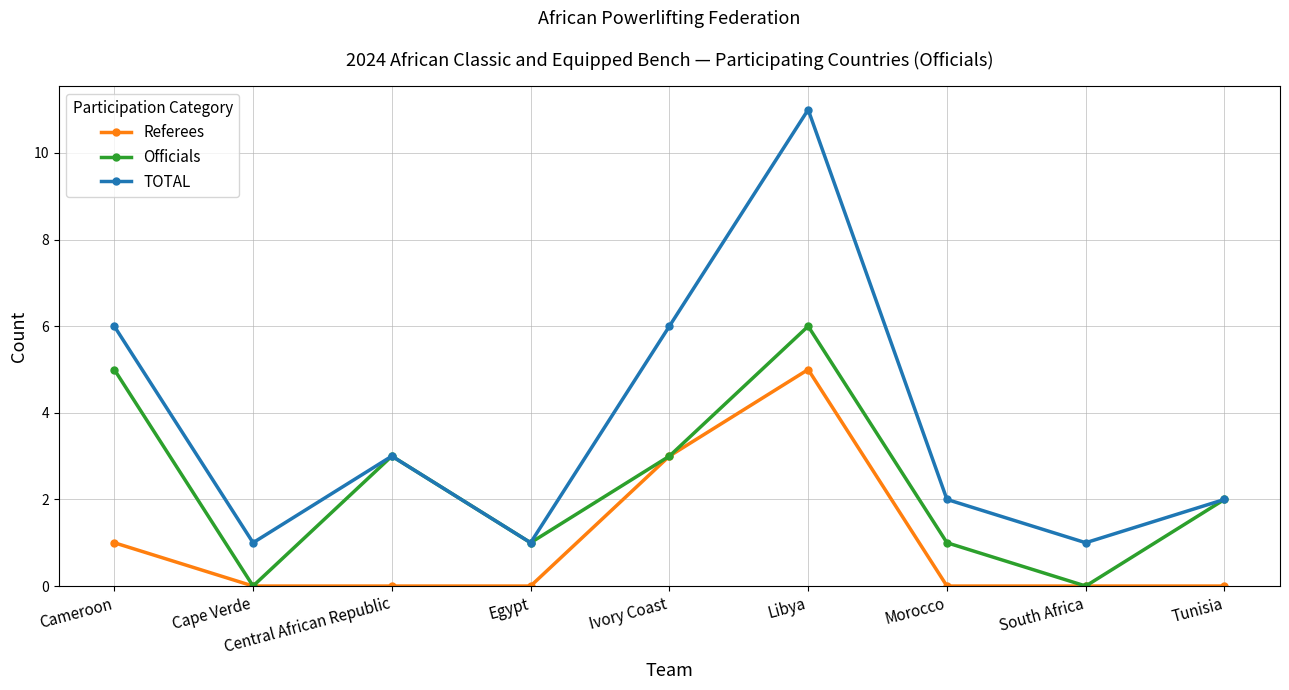

What position from the left is Egypt?

4